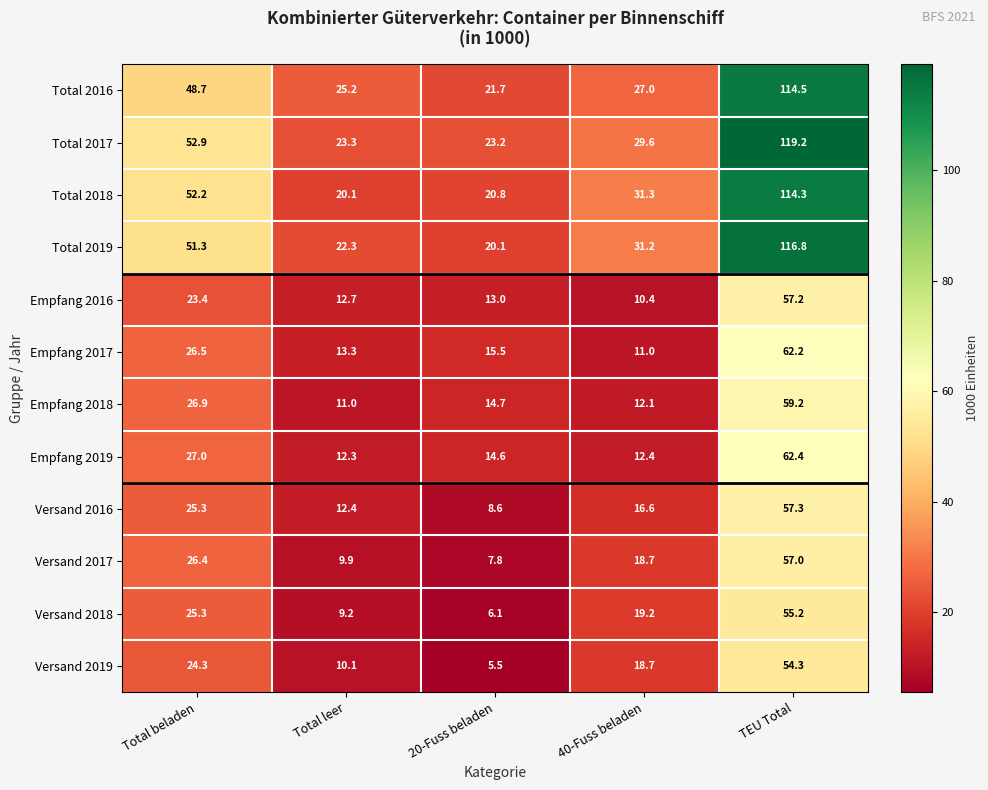

At which category does the chart reach its minimum across all series?

20-Fuss beladen